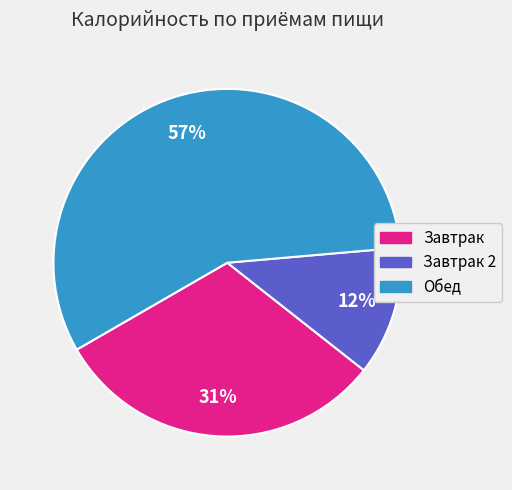

Does any single category account for the majority?

Yes